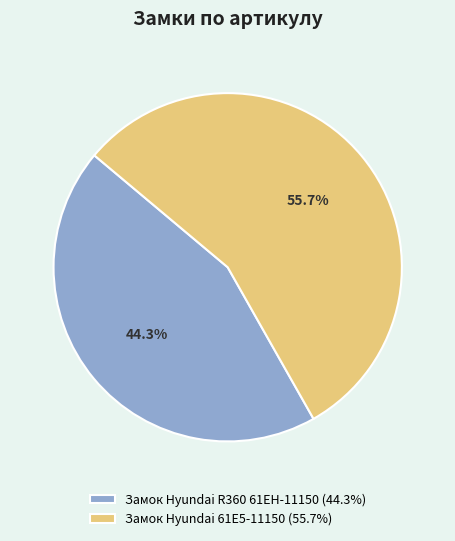

To the nearest percent, what is the combined percentage of Замок Hyundai 61E5-11150 and Замок Hyundai R360 61EH-11150?

100%